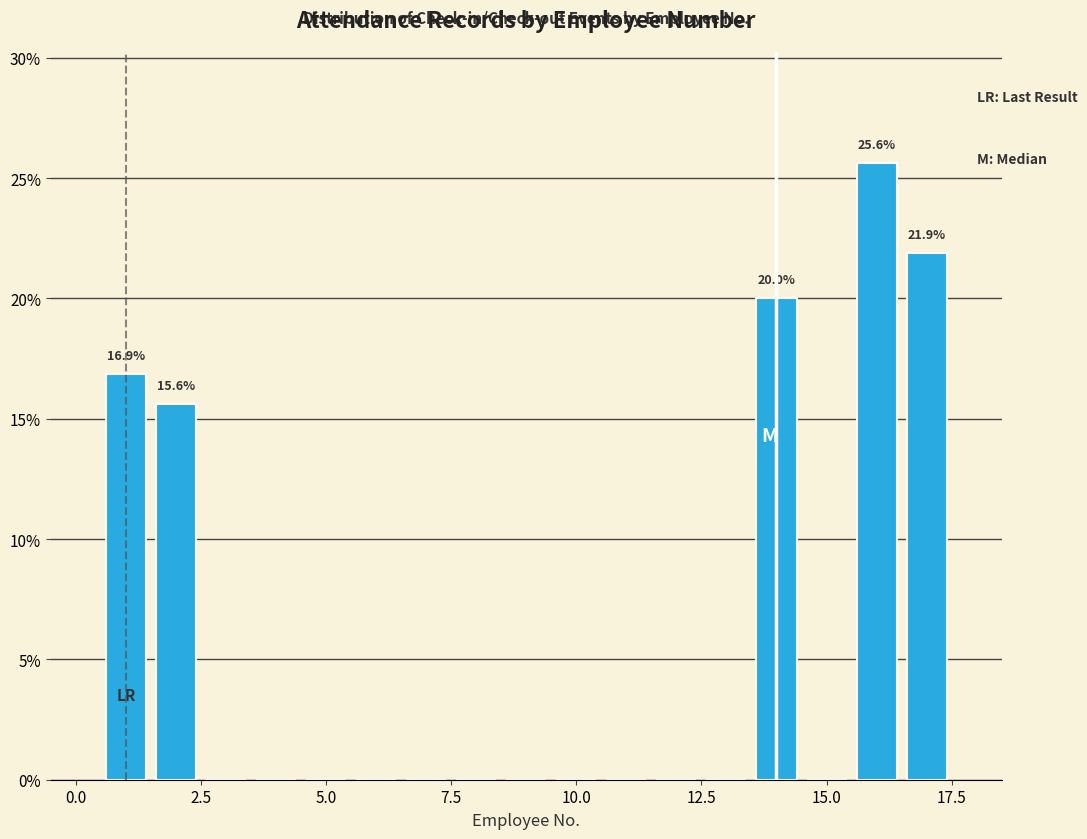

Read against the x-axis, roughly where is the centre of the tallest bar?

16.0